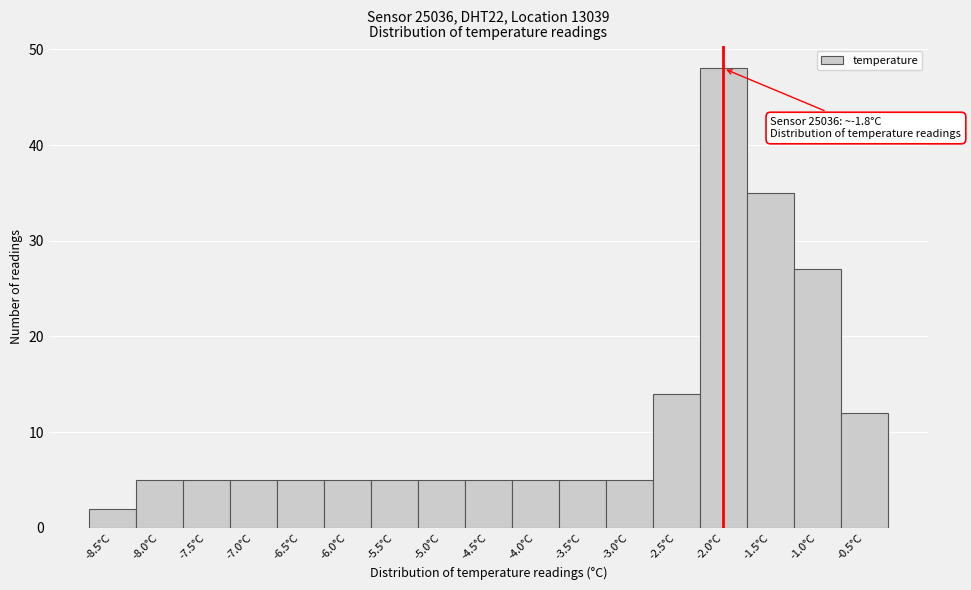

Reading left to right, transcribe all the data shown in this chart.

-8.5°C=2	-8.0°C=5	-7.5°C=5	-7.0°C=5	-6.5°C=5	-6.0°C=5	-5.5°C=5	-5.0°C=5	-4.5°C=5	-4.0°C=5	-3.5°C=5	-3.0°C=5	-2.5°C=14	-2.0°C=48	-1.5°C=35	-1.0°C=27	-0.5°C=12